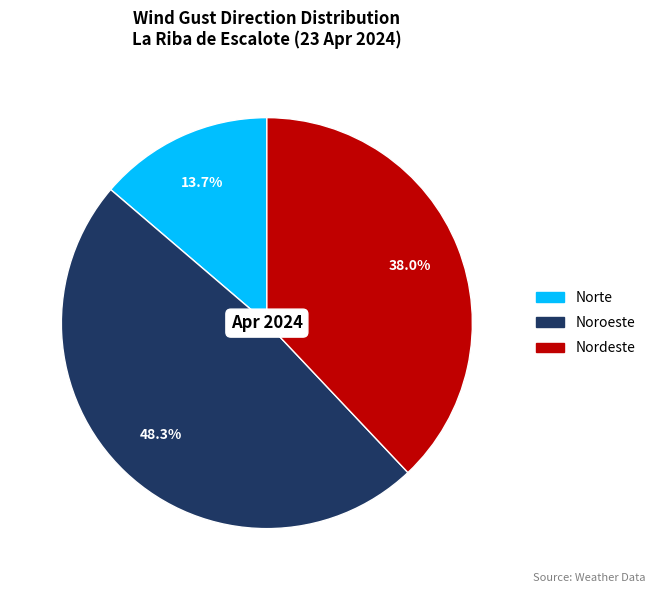

Which has a higher value, Nordeste or Noroeste?

Noroeste